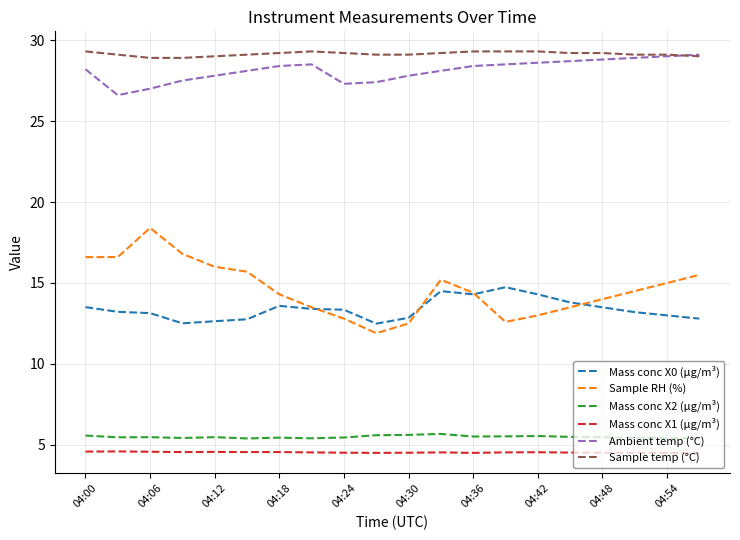

Which series has the largest range (max minus min)?

Sample RH (%)